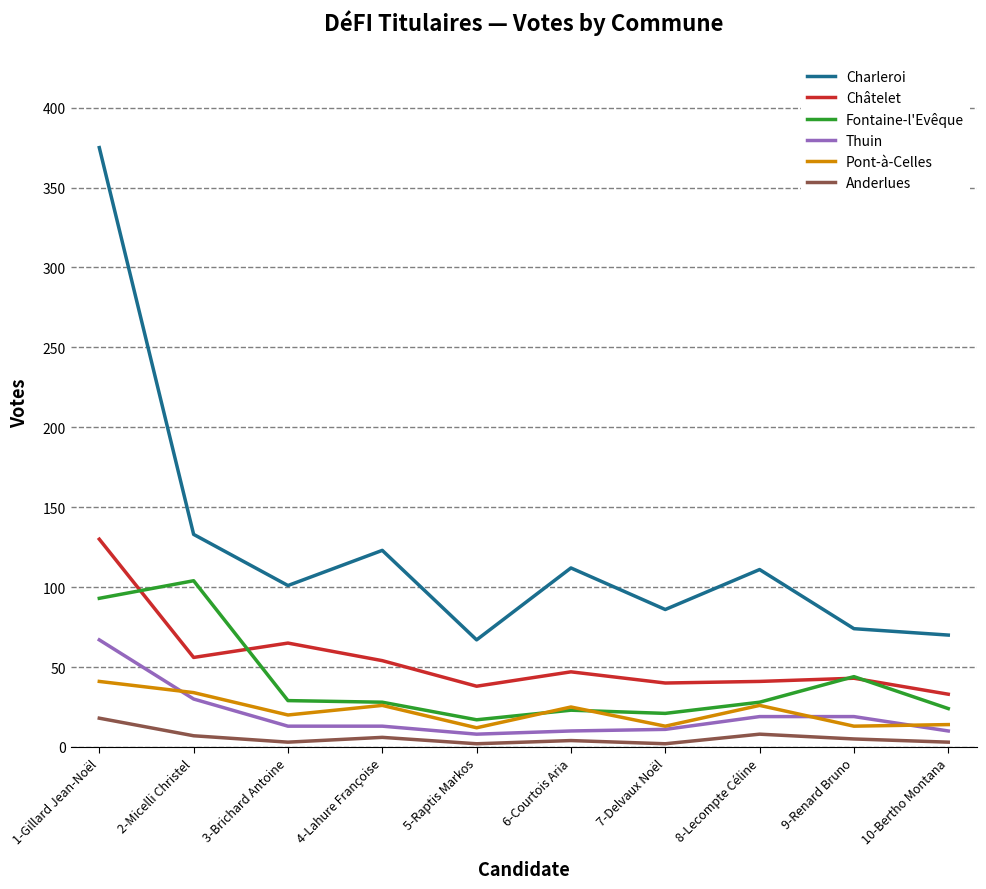

The Pont-à-Celles series shows 20 at 3-Brichard Antoine. True or false?

True